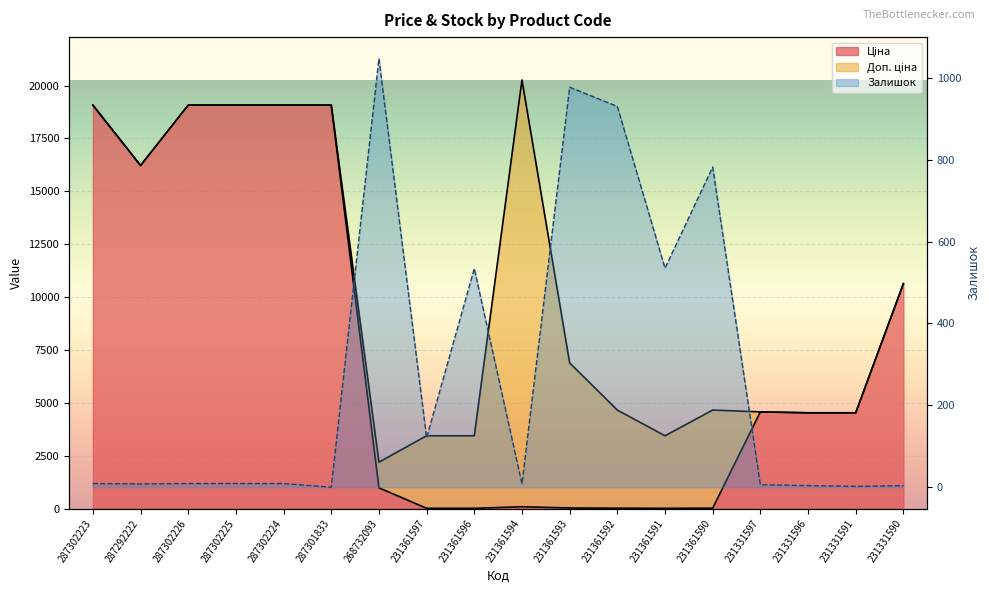

How many data points in Доп. ціна are above 6890?

8